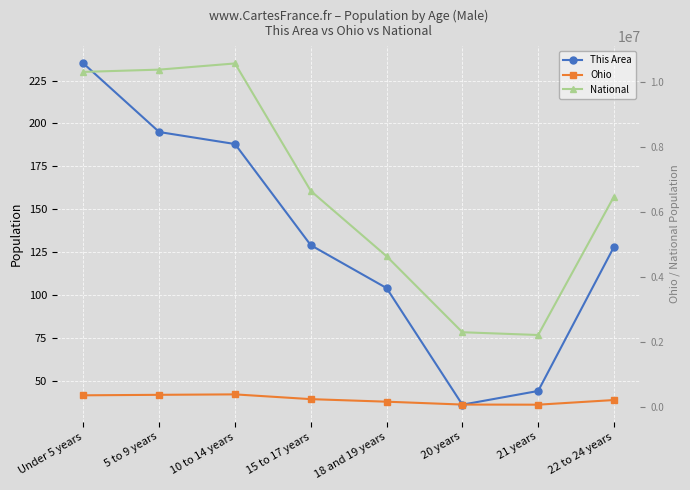

What is the minimum value for This Area?

36